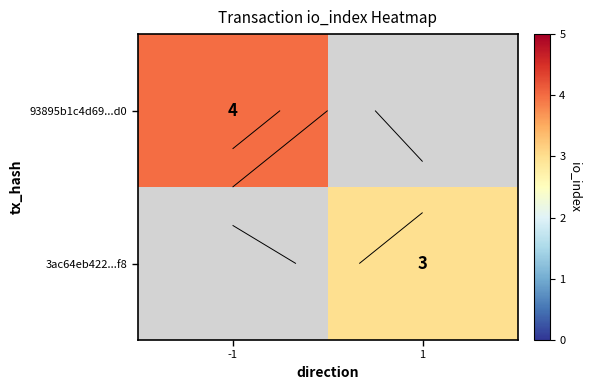

Which category has the lowest value in the 3ac64eb422...f8 series?

-1